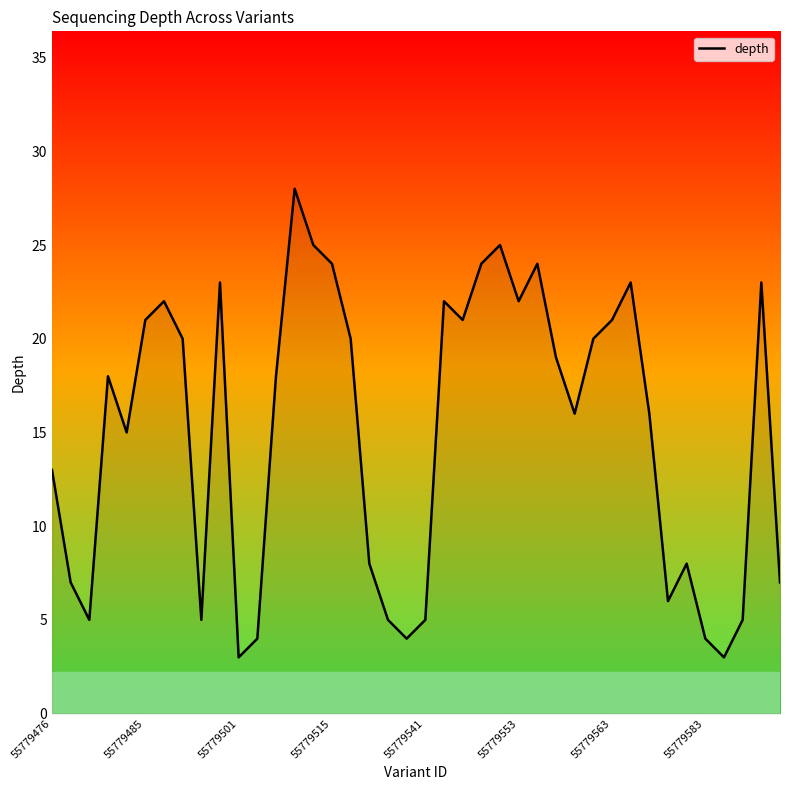

True or false: the data has more than 0 interior local peaks.

True